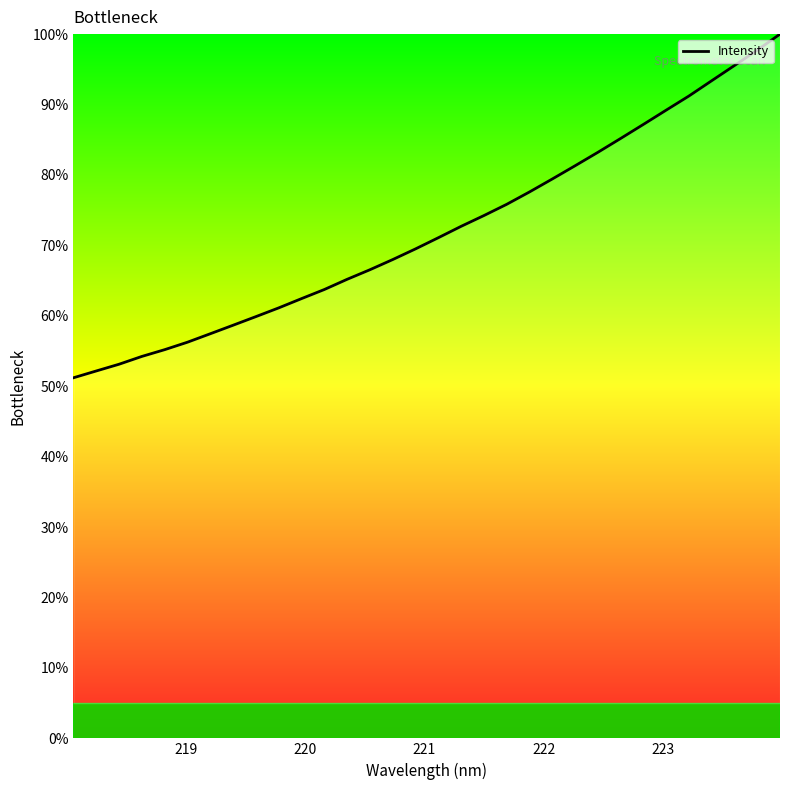

What is the difference between the maximum and minimum values?

48.8